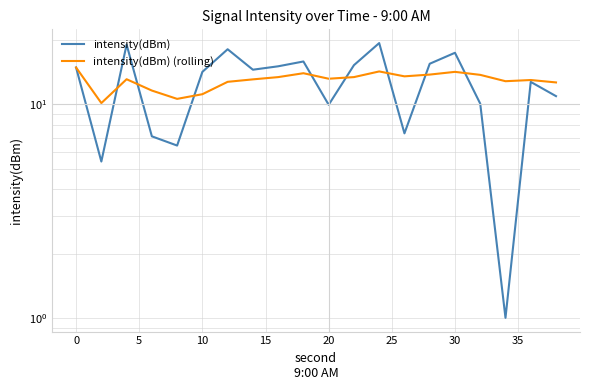

How many lines are shown in the chart?

2